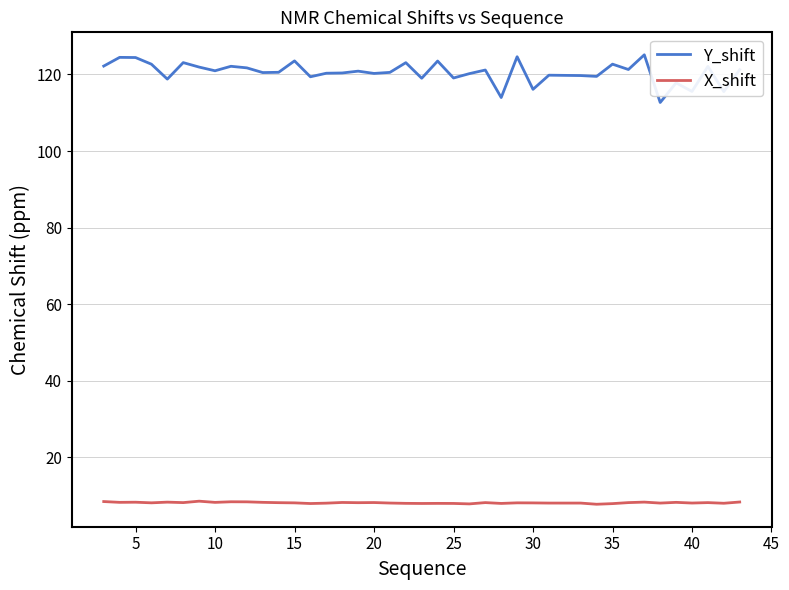

True or false: X_shift and Y_shift intersect in this chart.

False